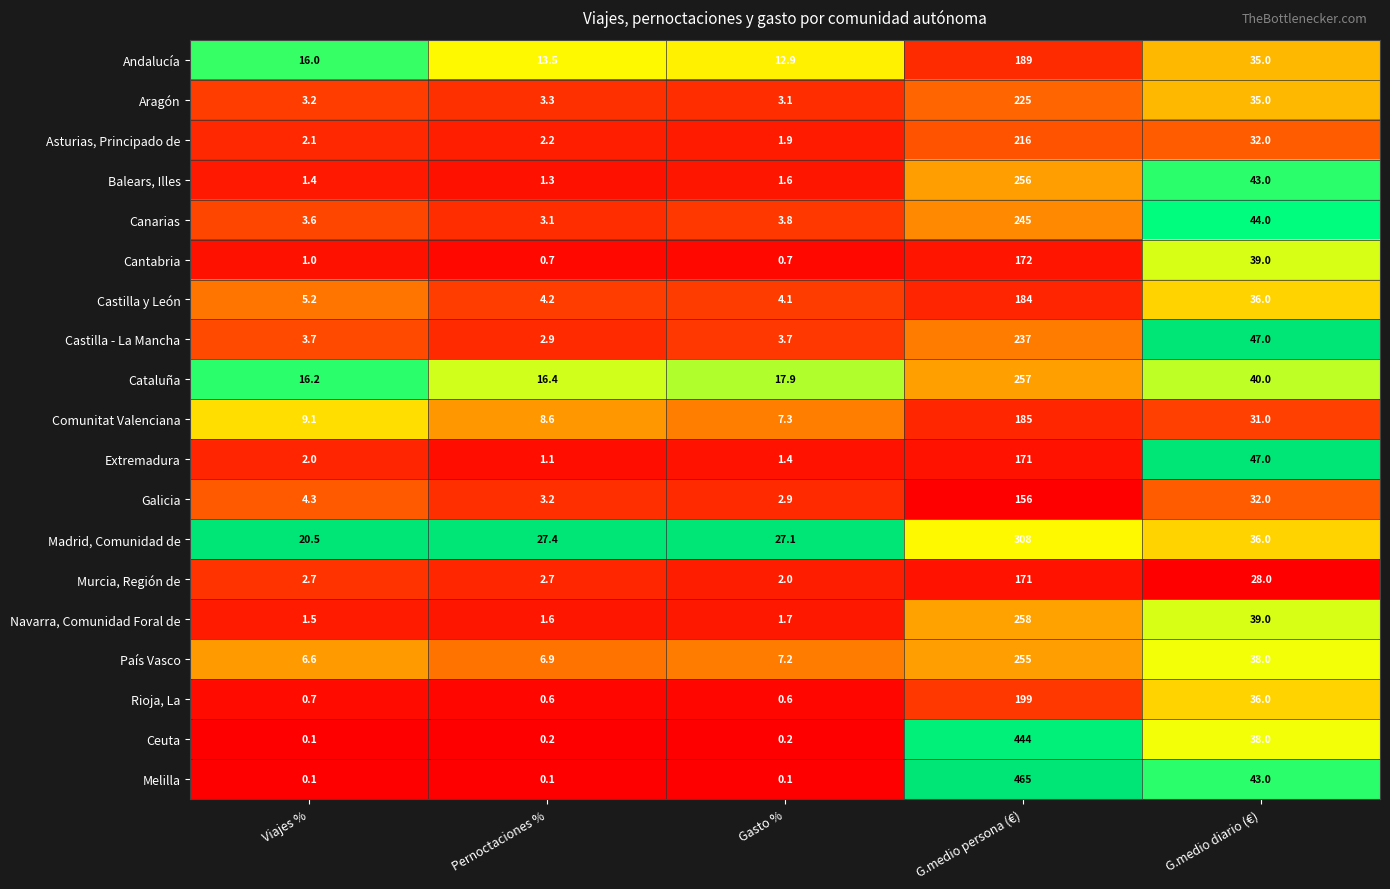

What is the sum of all Canarias values?

299.5